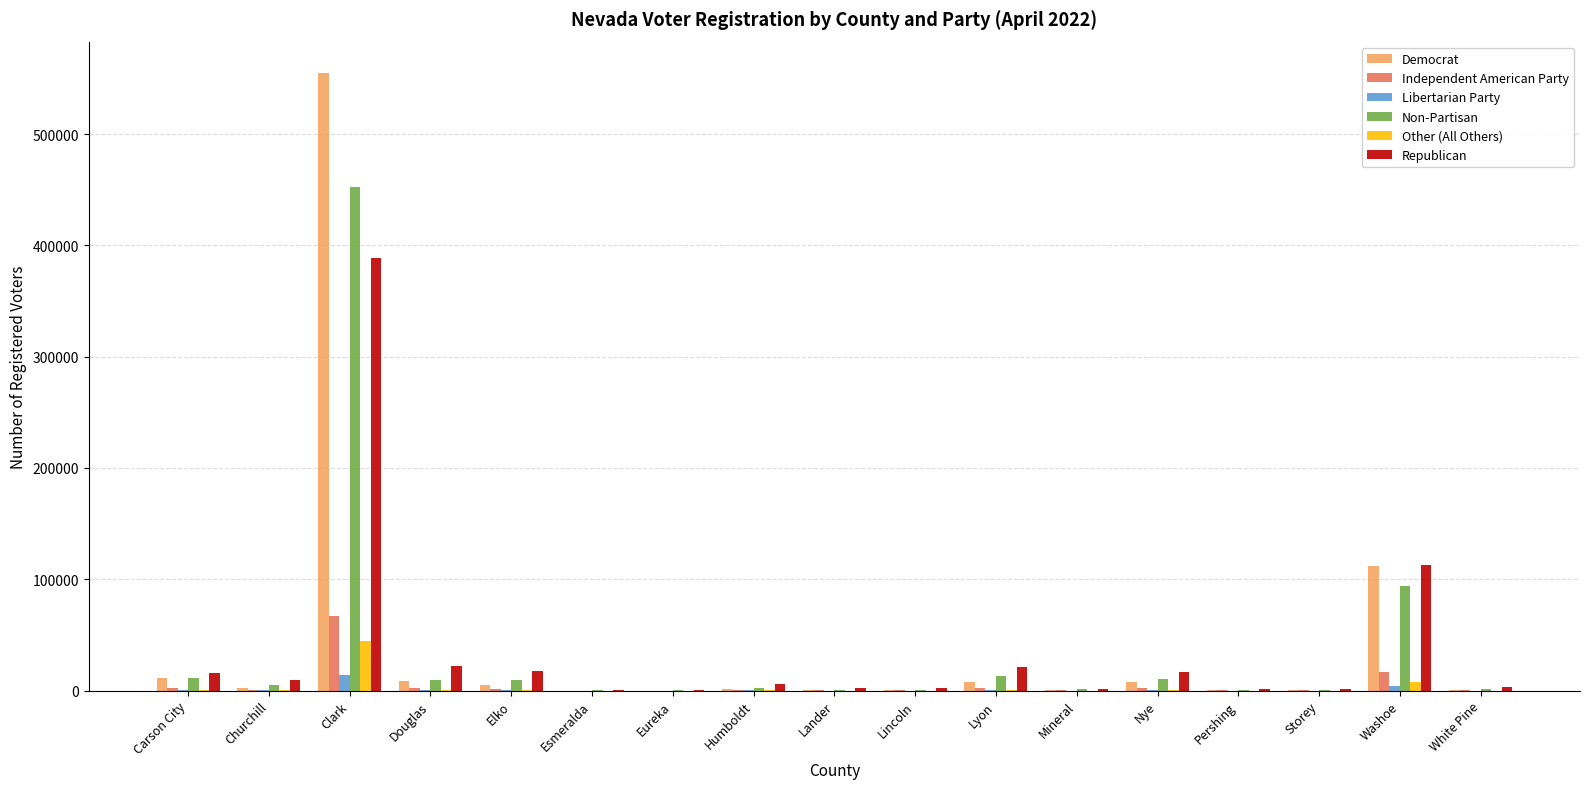

What is the sum of all Libertarian Party values?

21207